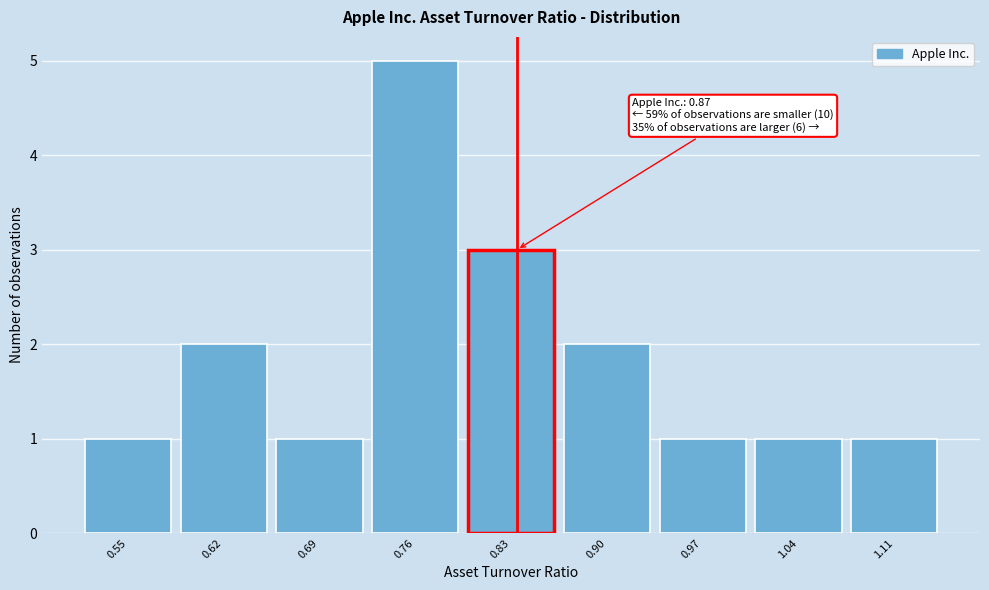

Reading left to right, what are all the values shown in this chart?

1	2	1	5	3	2	1	1	1